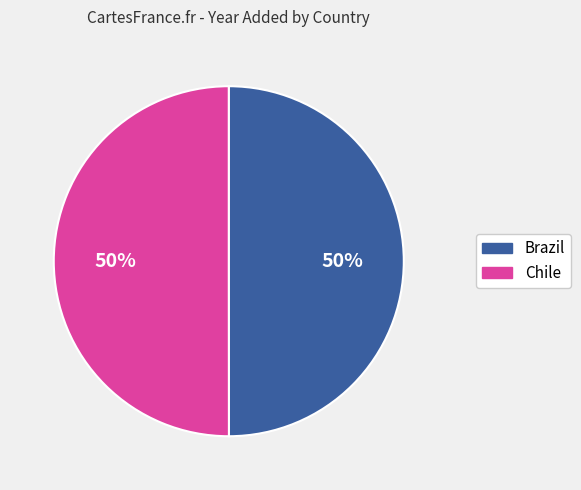

To the nearest percent, what is the average slice percentage?

50%